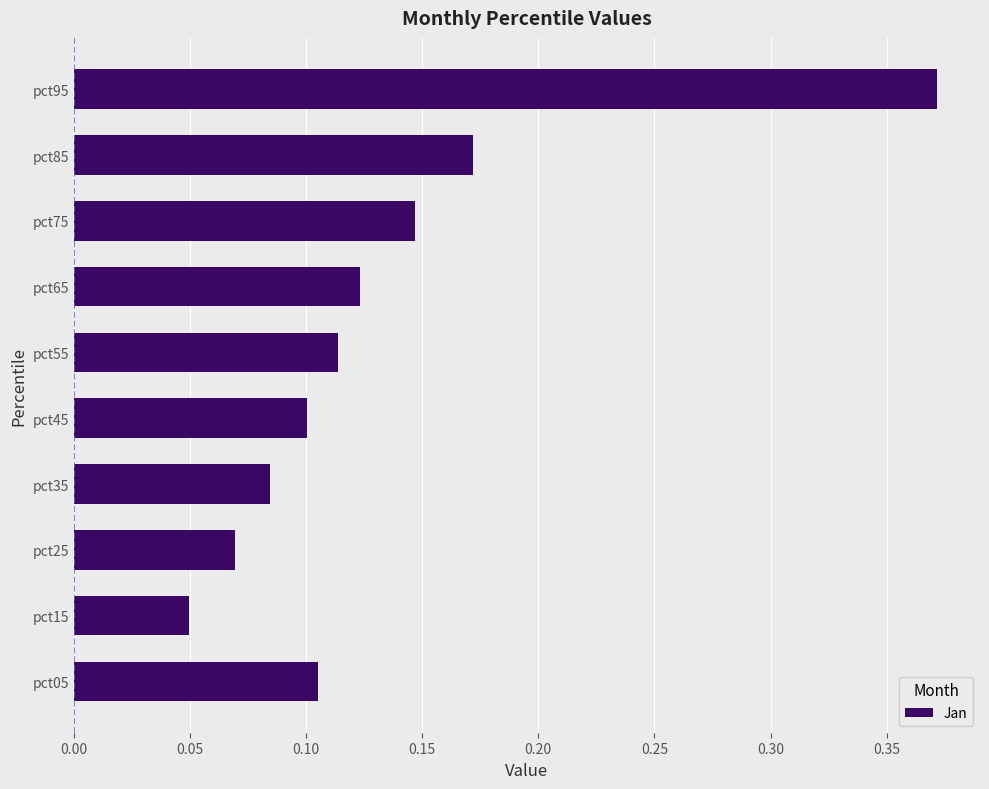

What is the change in value from pct55 to pct85?

+0.1